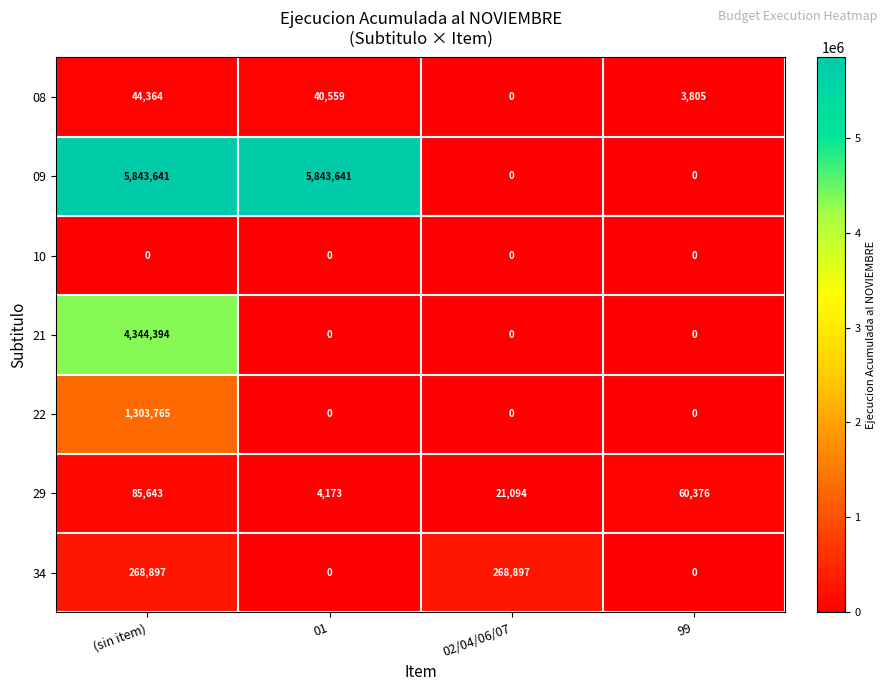

How many series are shown in this chart?

7